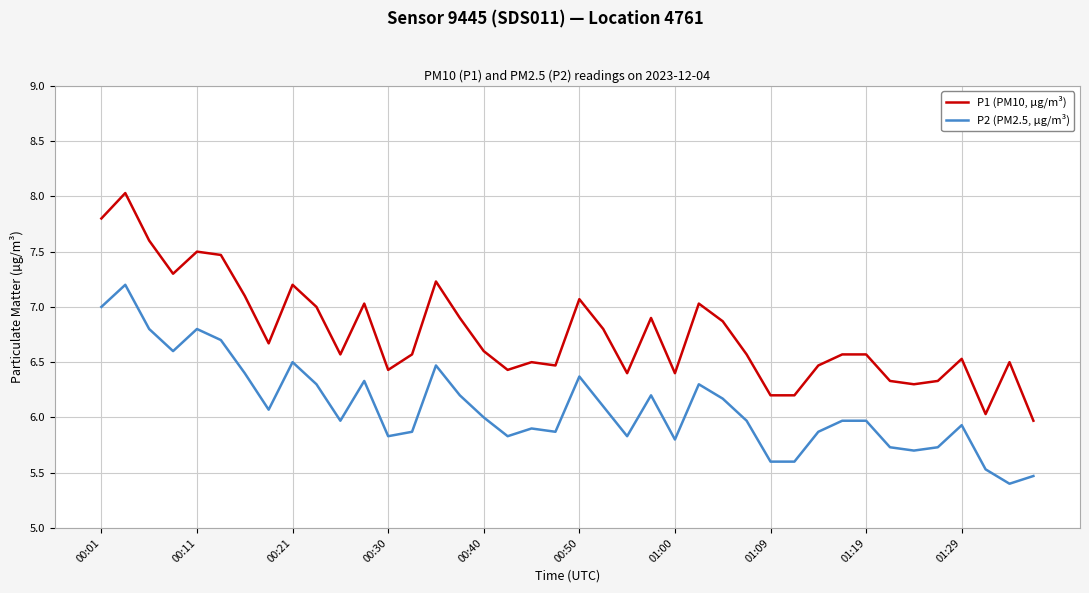

True or false: P1 (PM10, µg/m³) and P2 (PM2.5, µg/m³) cross at least once.

False